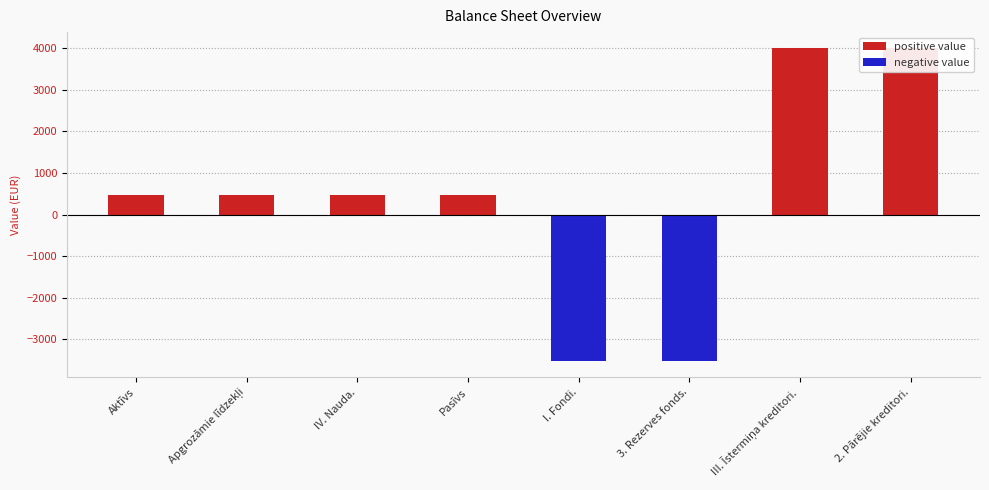

What is the difference between the second highest and minimum values?

7552